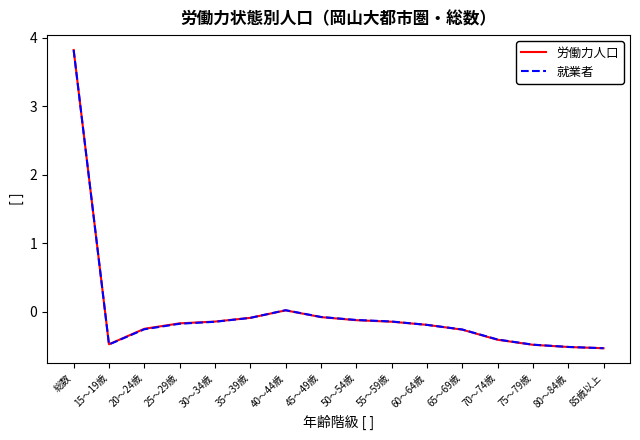

At which category is the sum across all series the highest?

総数